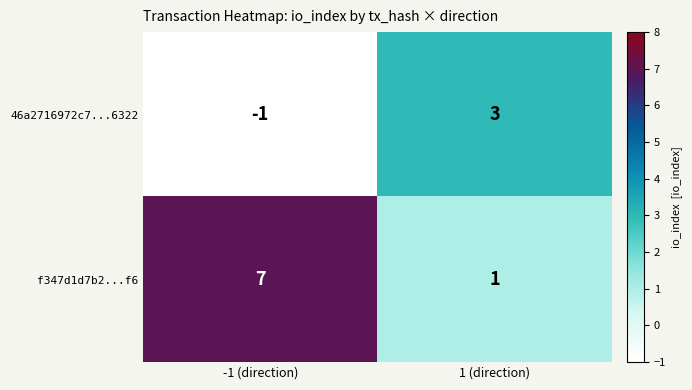

Rank the series by their average value, from highest to lowest.

f347d1d7b2...f6, 46a2716972c7...6322